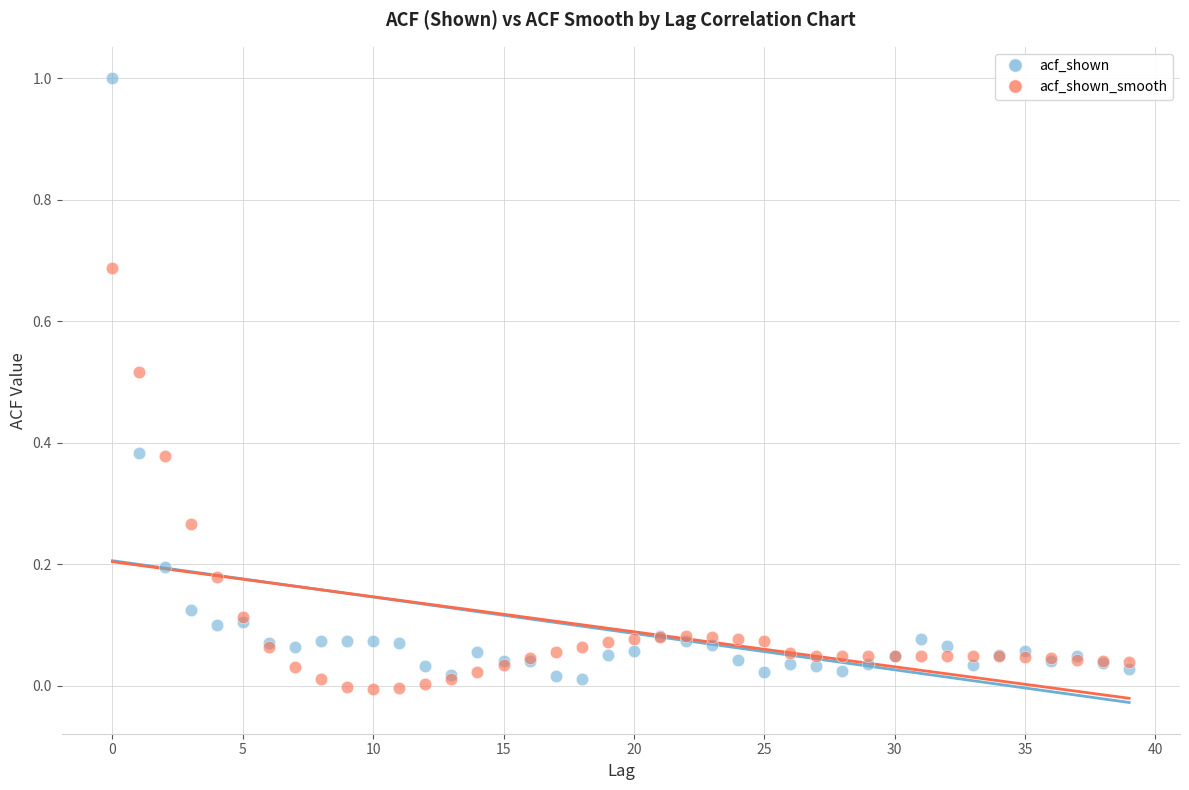

Which series contains the lowest Y value?

acf_shown_smooth